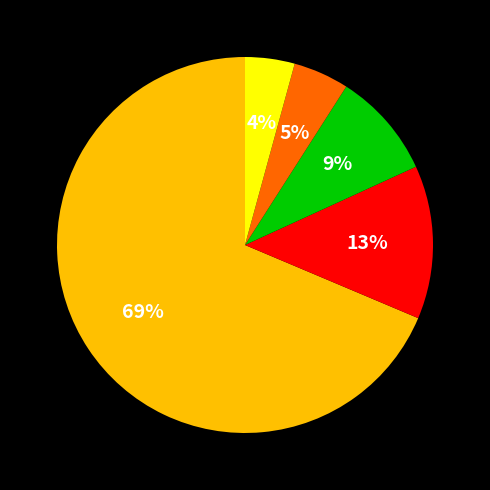

Is there a majority slice in this chart?

Yes